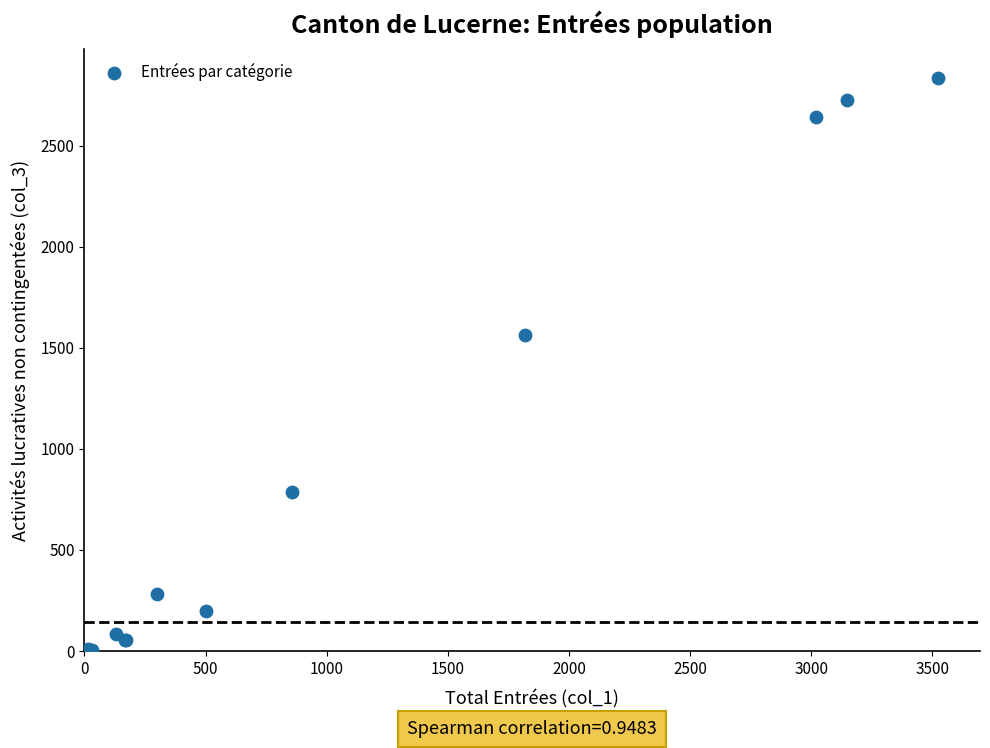

What Y value in the scatter plot is closest to 1419?

1563